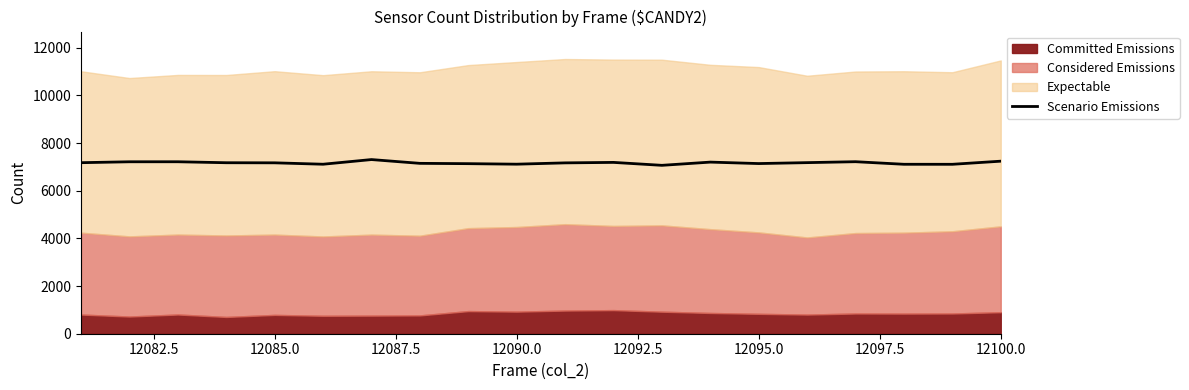

What is the greatest value displayed?

7310